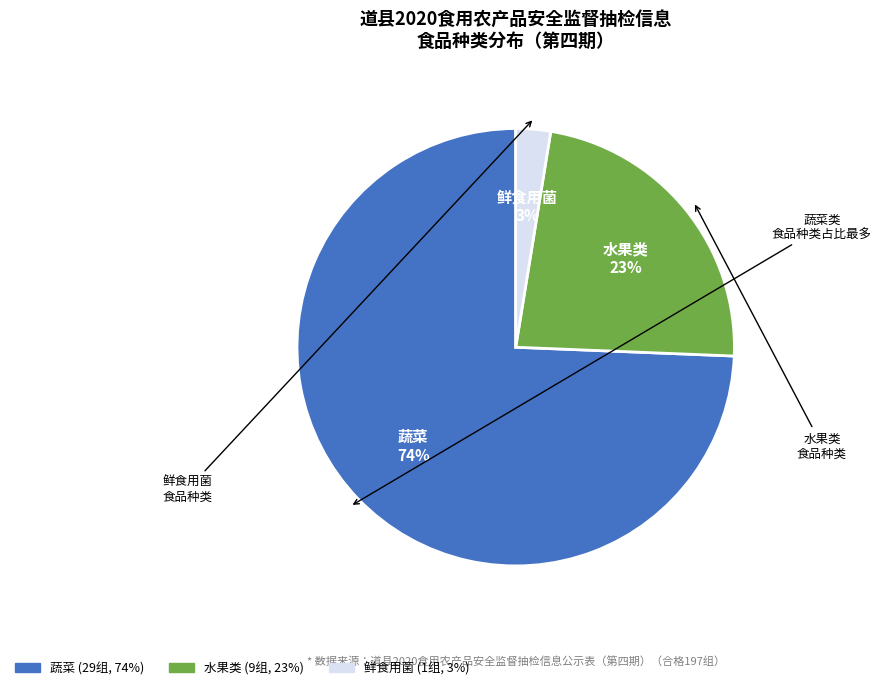

Which category accounts for the majority?

蔬菜